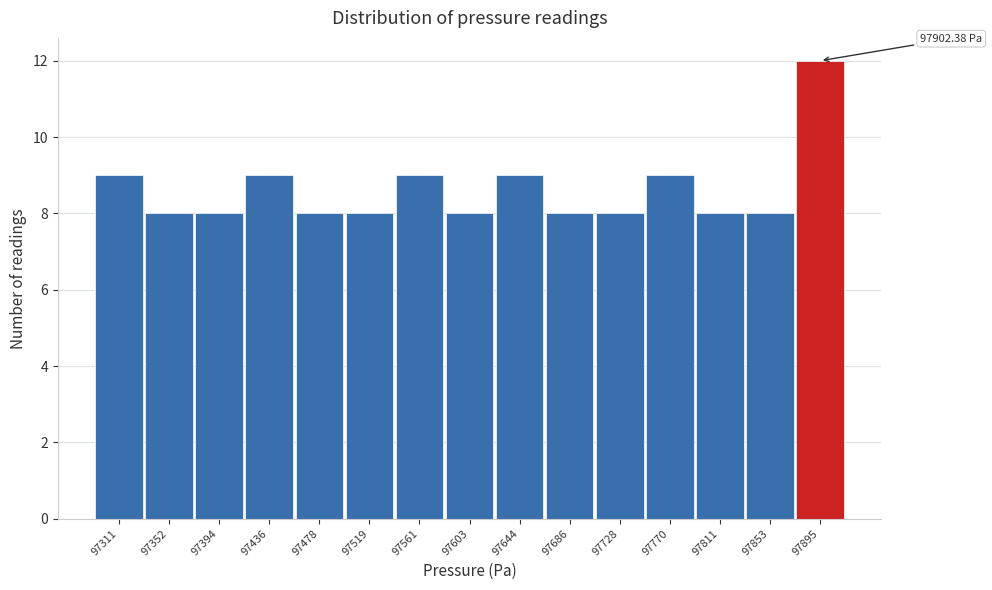

Over which range of the x-axis is the bar tallest?

97875 to 97915